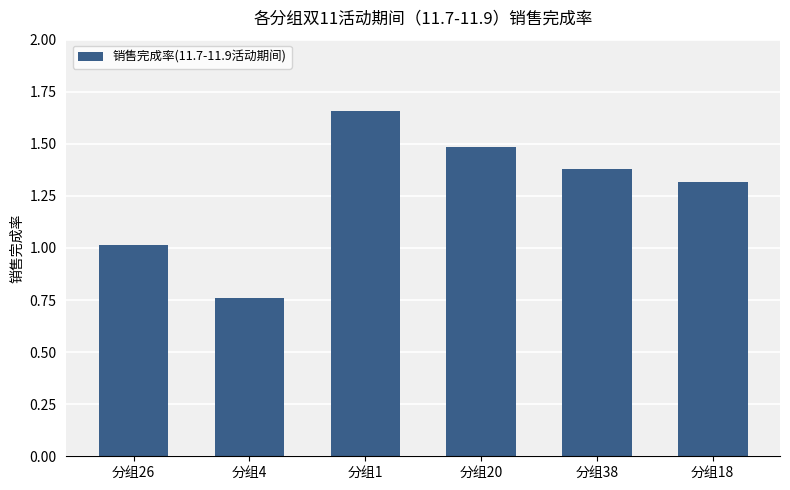

What is the sum of the values at 分组4 and 分组20?

2.2